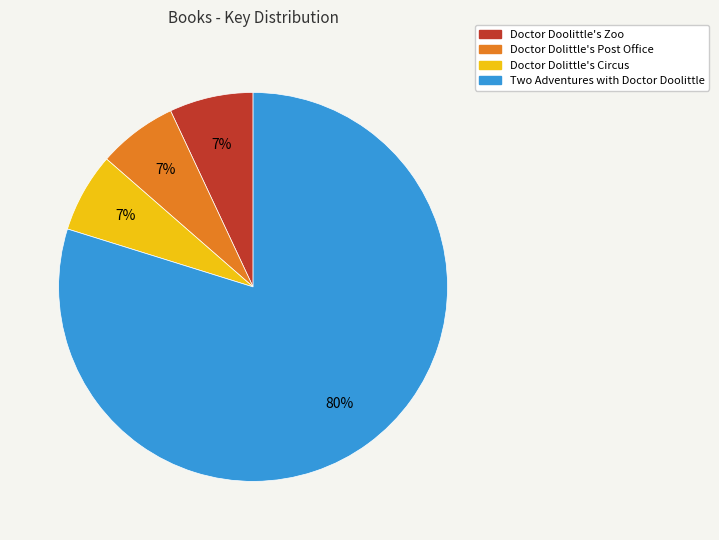

How many segments does this pie chart have?

4